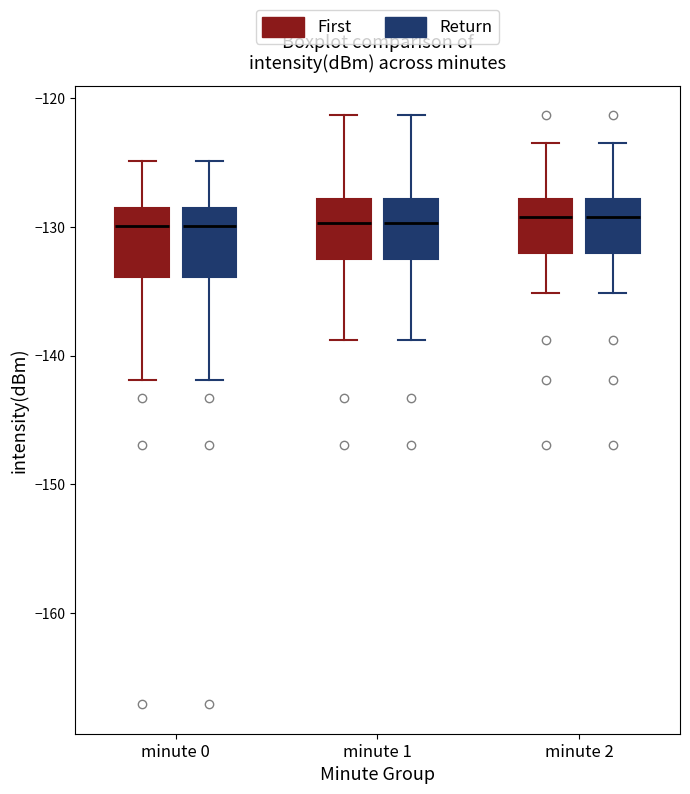

Where is the lower edge of the box for minute 1 (Return) on the y-axis? The values are not printed on the chart, so give them approximately, as read against the axis.

-132